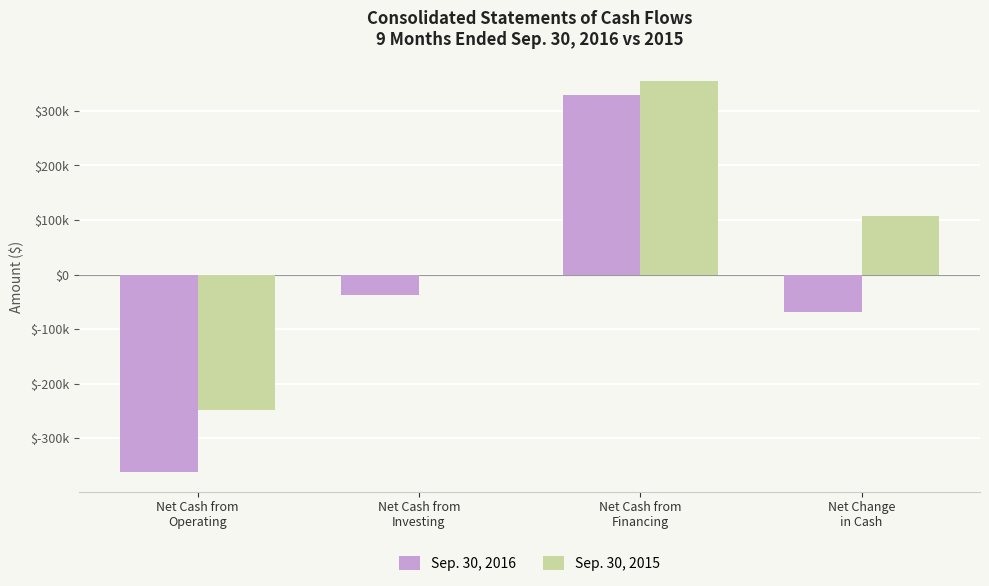

Does the chart contain stacked bars?

No